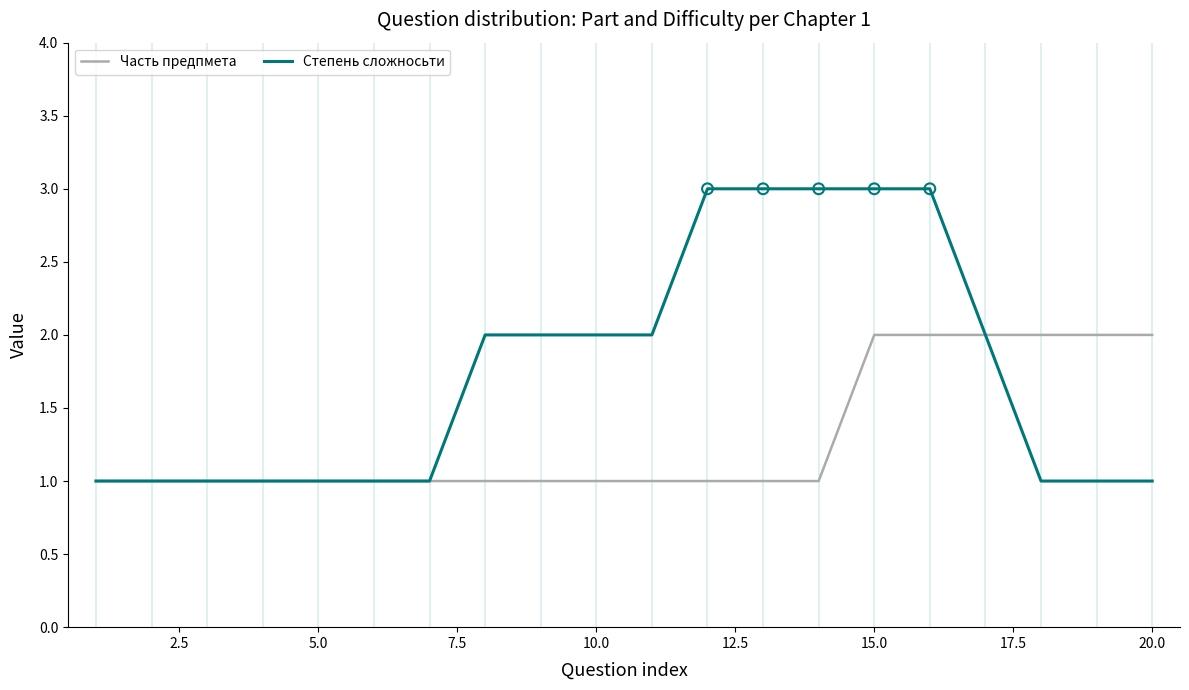

Which series has the widest spread of values?

Степень сложносьти